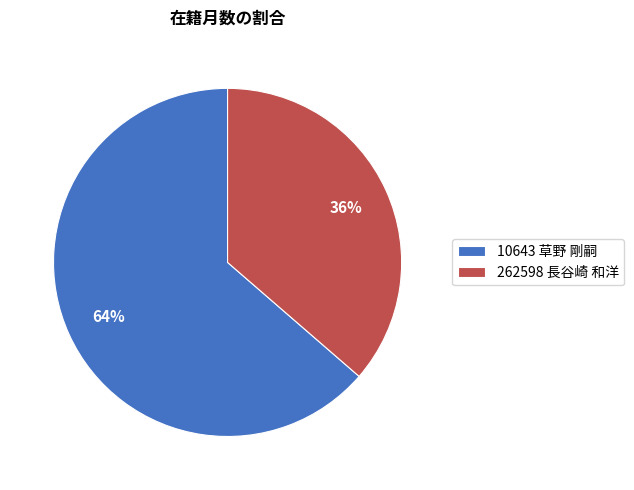

What percentage is the 262598 長谷崎 和洋 slice, to the nearest percent?

36%